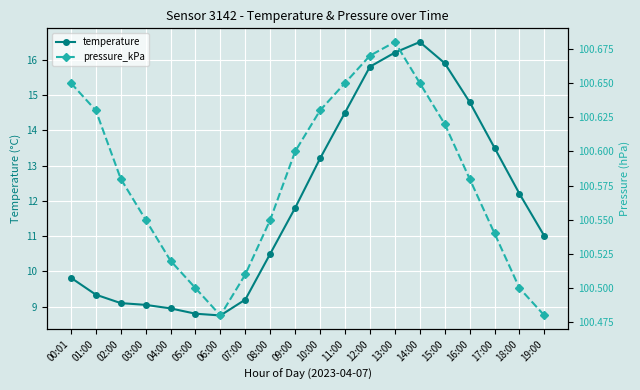

Where is temperature nearest to the value 12?

09:00